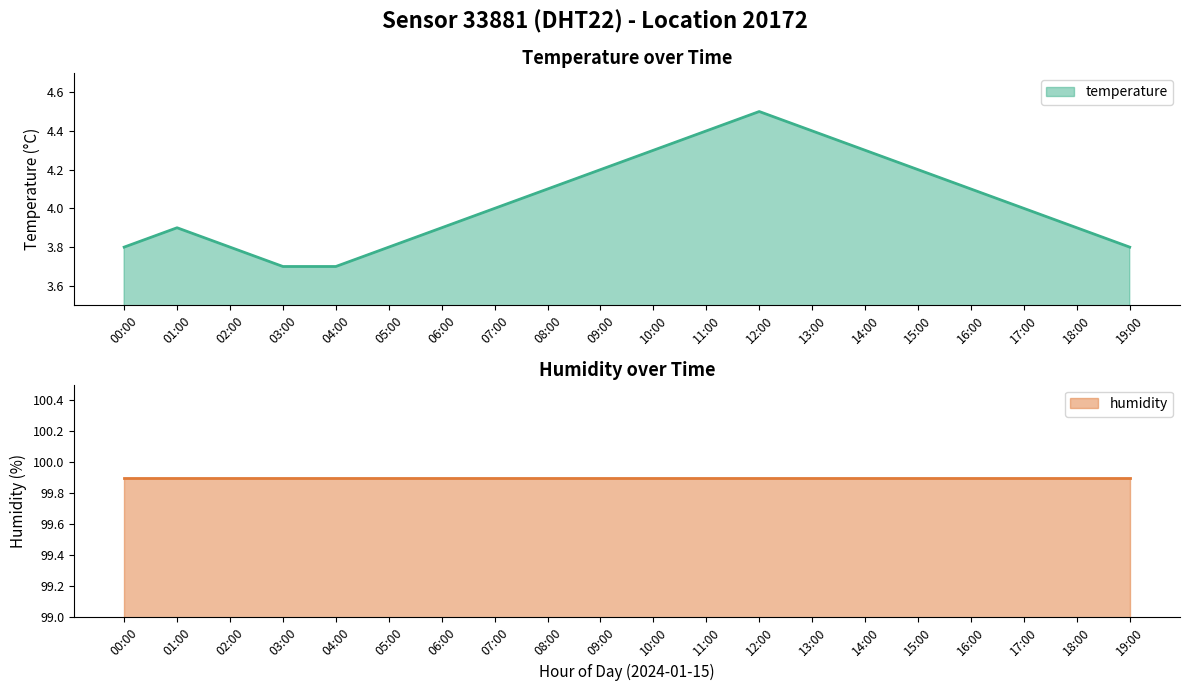

At which category does the chart reach its minimum across all series?

03:00